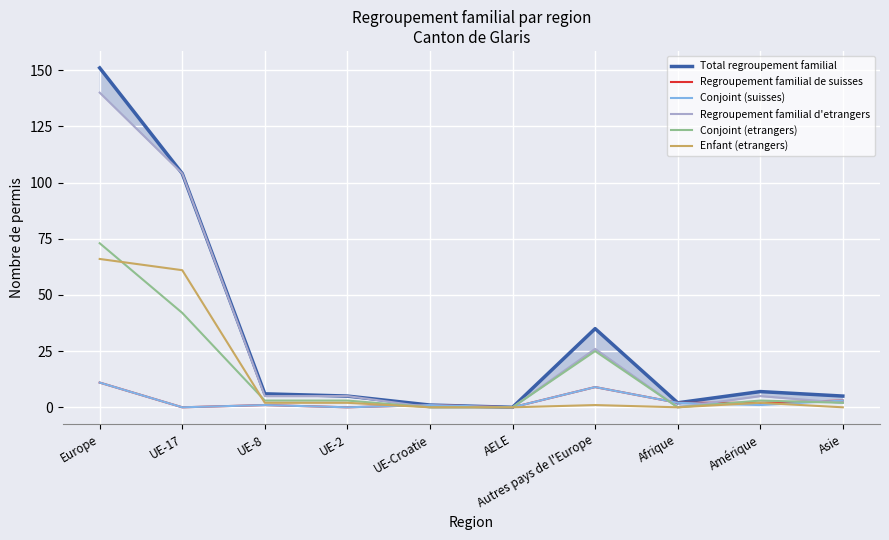

How many interior local valleys does the Enfant (etrangers) series have?

1